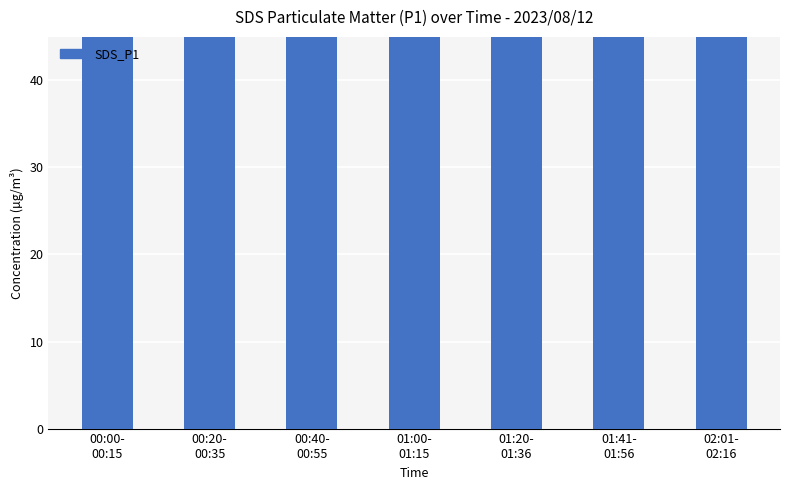

What is the value of the 2nd bar from the left?

72.3